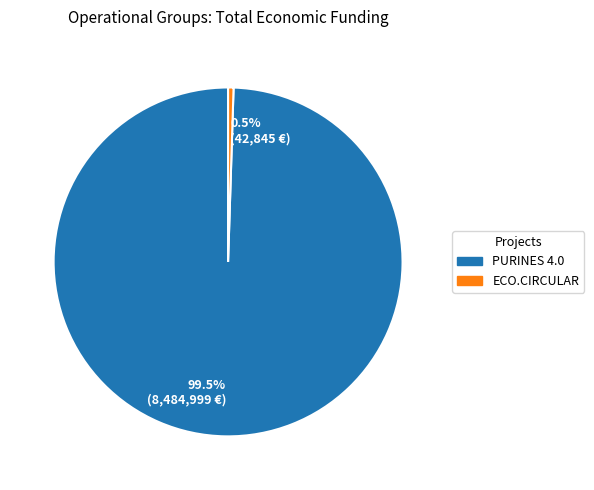

Does 0.5% (42,845 €) represent more than half of the total?

No